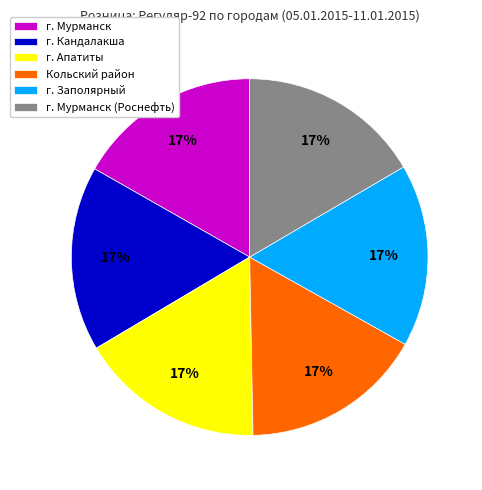

The г. Мурманск slice represents 17% of the pie. True or false?

True